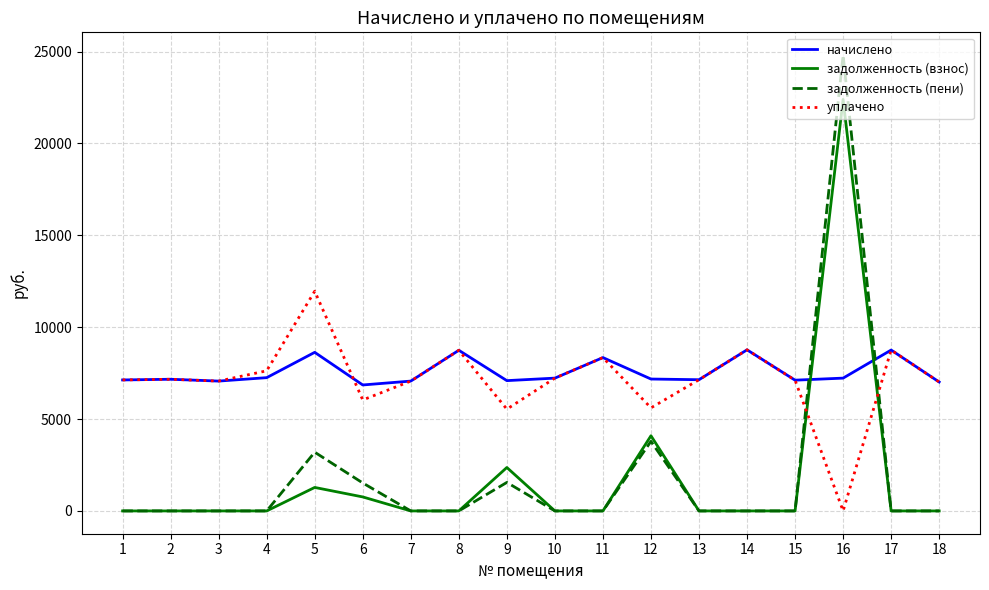

The задолженность (взнос) series shows 0.0 at 11. True or false?

True